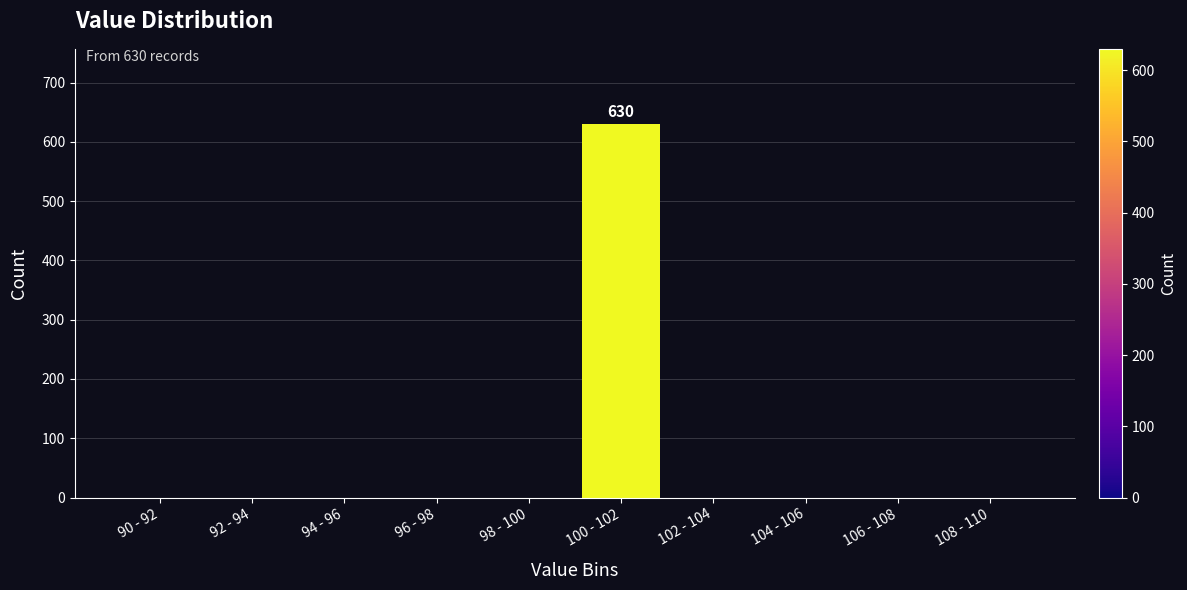

Reading left to right, transcribe all the data shown in this chart.

90 - 92=0	92 - 94=0	94 - 96=0	96 - 98=0	98 - 100=0	100 - 102=630	102 - 104=0	104 - 106=0	106 - 108=0	108 - 110=0